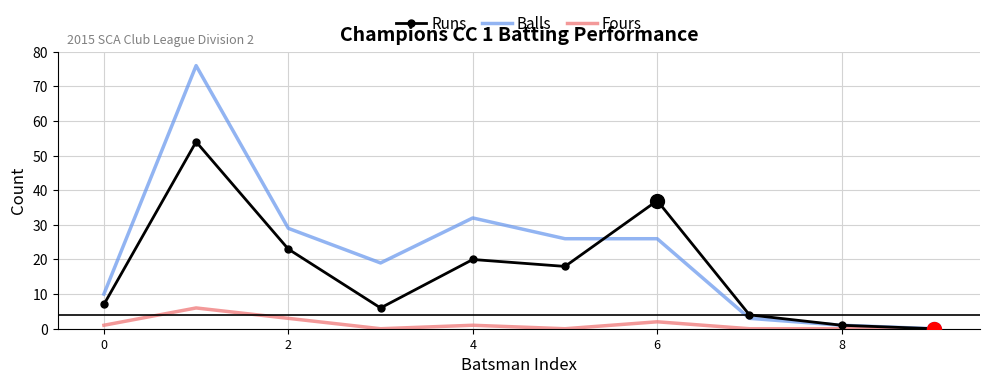

Which series has the largest total across all categories?

Balls